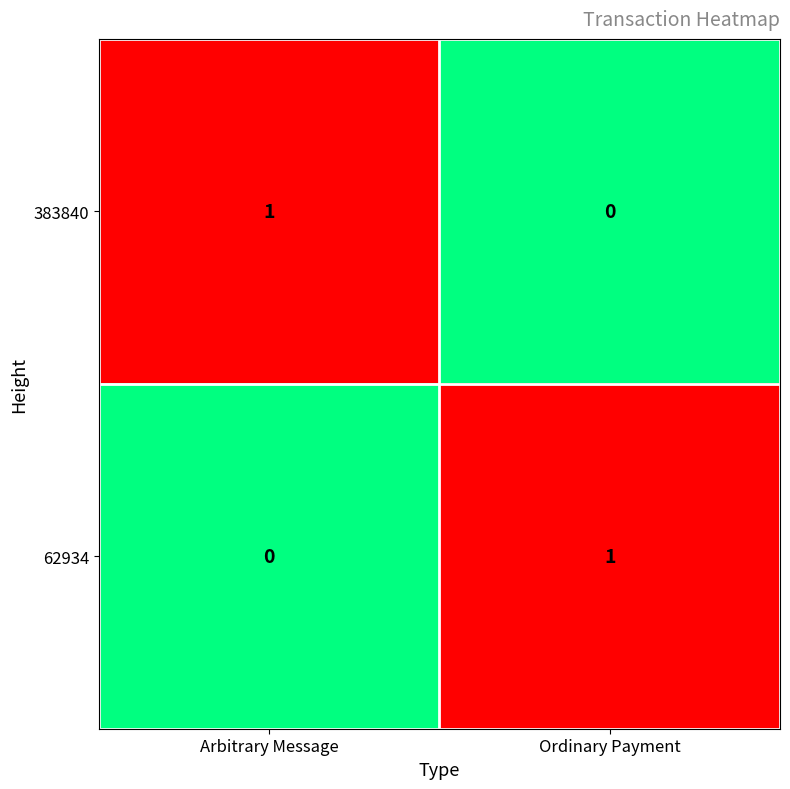

How many positive values does the 62934 series have?

1